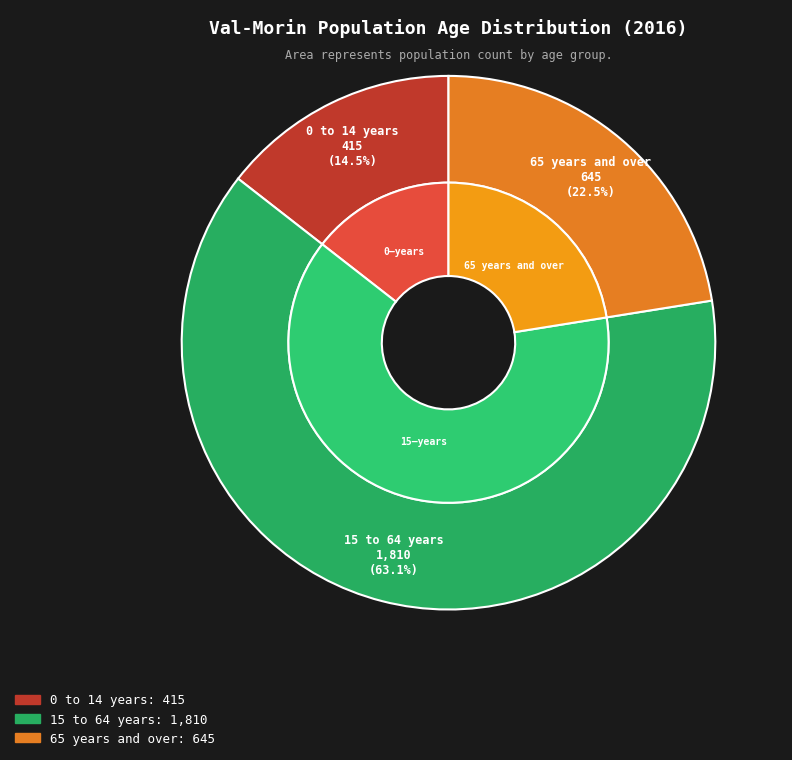

Between 65 years and over and 15 to 64 years, which is larger?

15 to 64 years